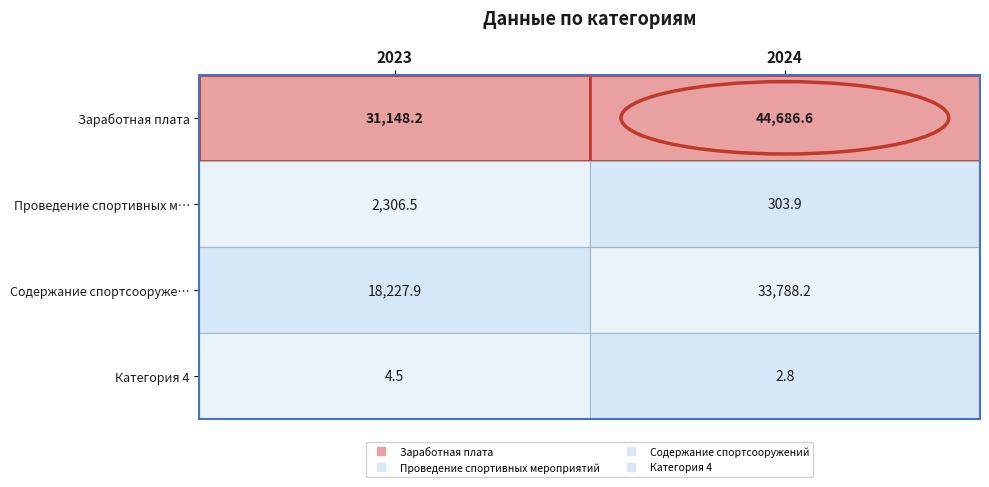

Rank the series by their maximum value, from lowest to highest.

Категория 4, Проведение спортивных м…, Содержание спортсооруже…, Заработная плата